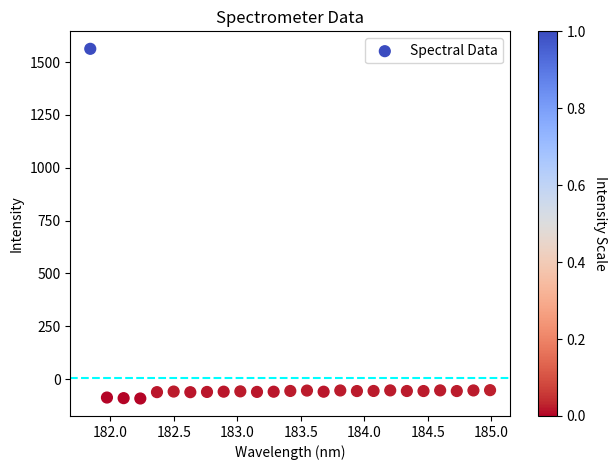

What is the range of Y values (max minus min)?

1654.9